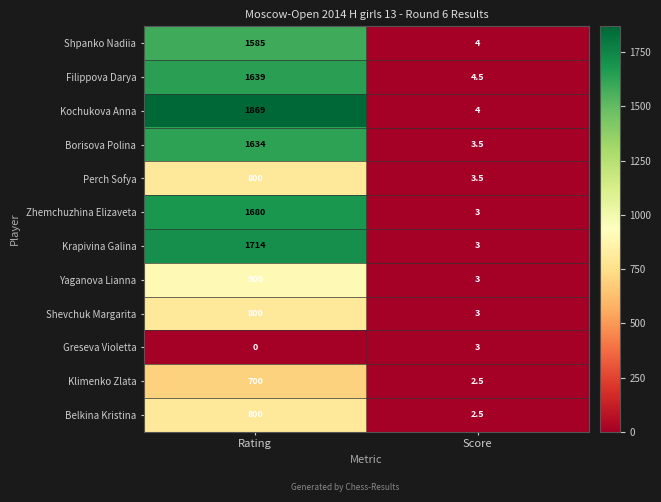

Read the Yaganova Lianna value at Rating.

900.0